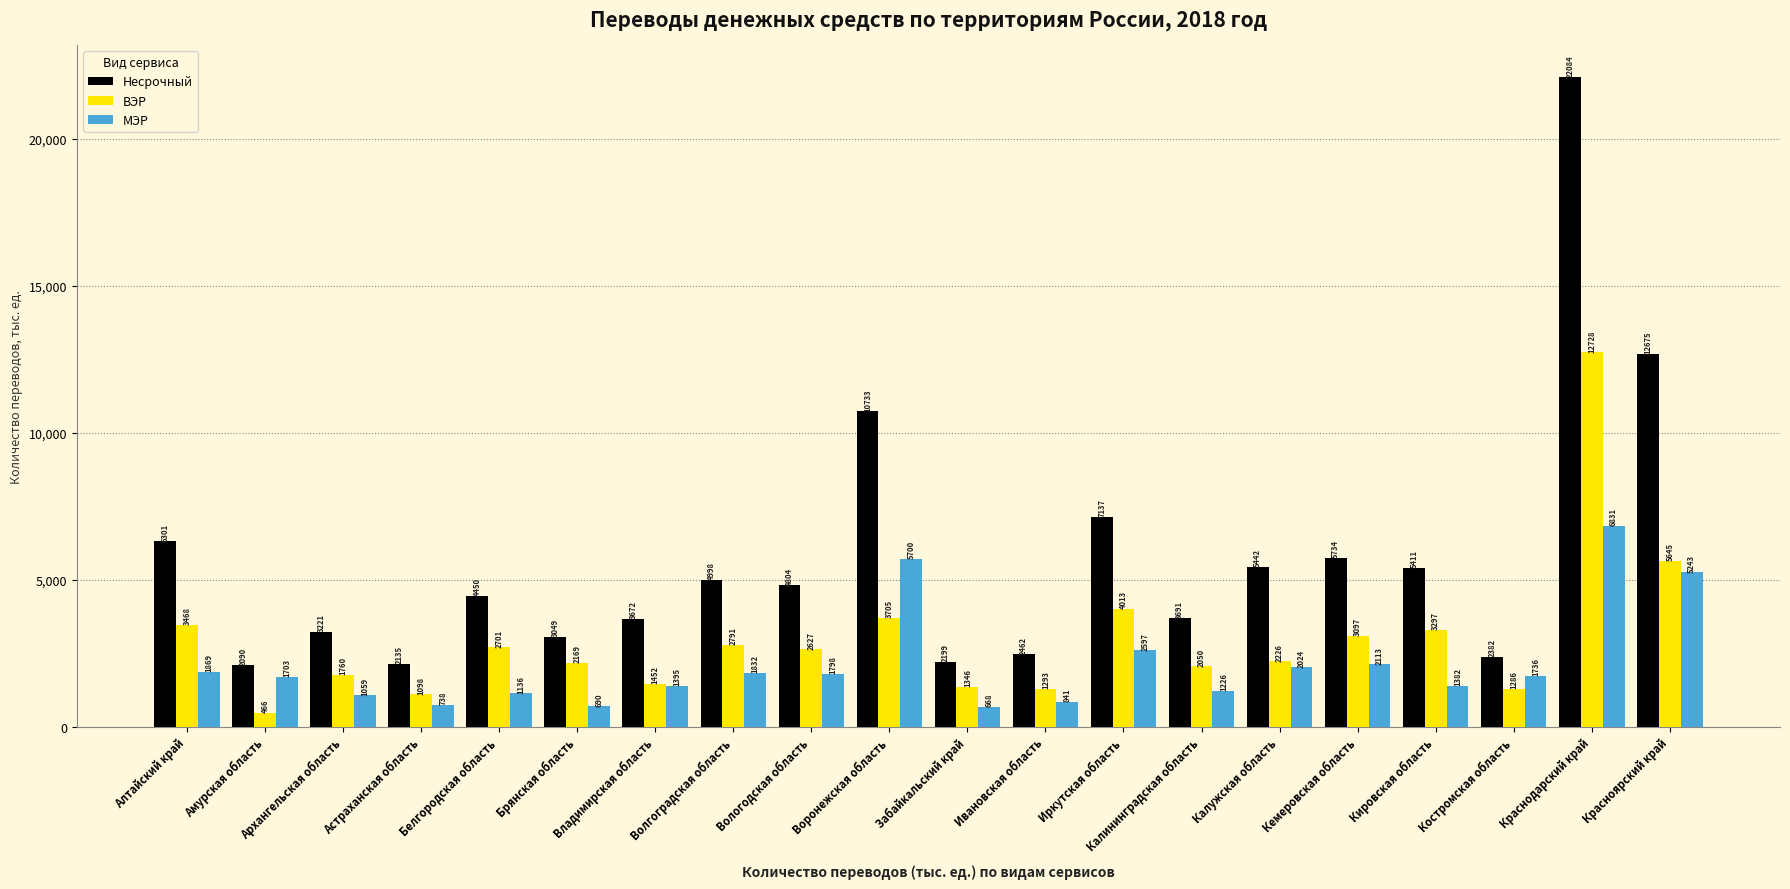

What are all the series names shown in the legend?

Несрочный, ВЭР, МЭР